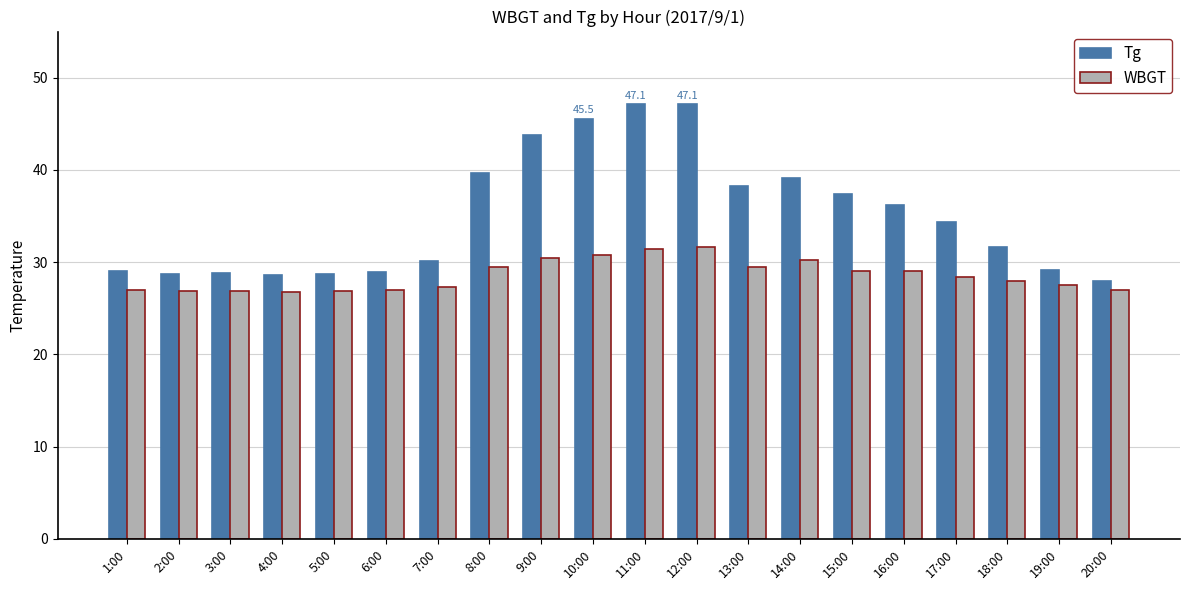

Rank the series by their maximum value, from highest to lowest.

Tg, WBGT